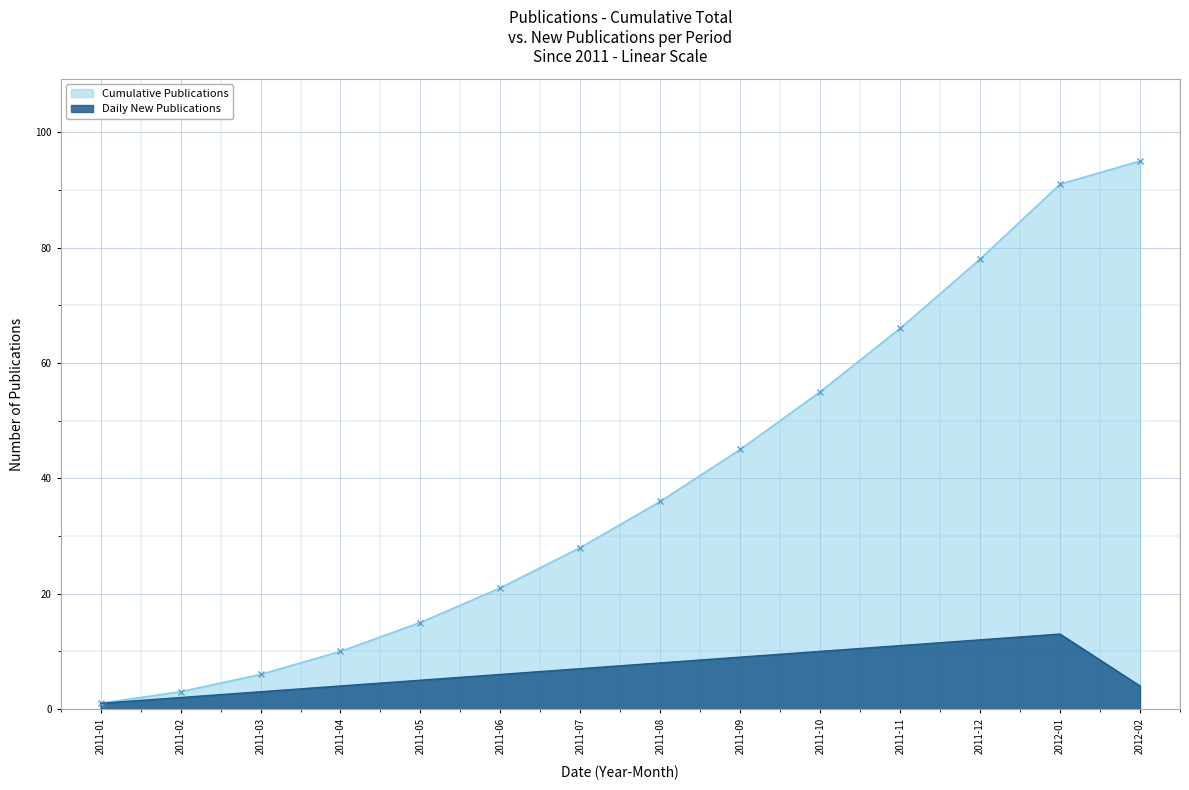

List the series in order of their peak value, lowest first.

Daily New Publications, Cumulative Publications